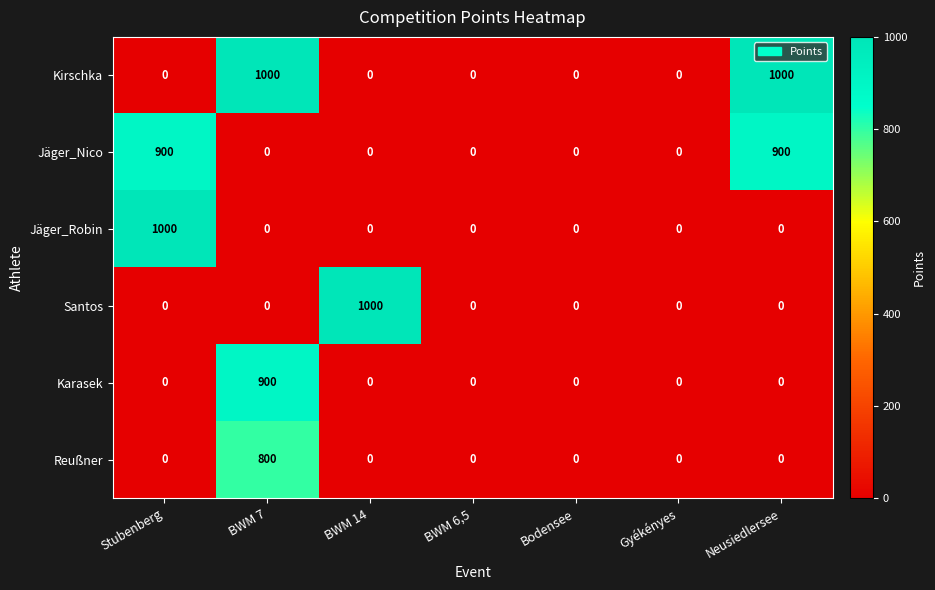

At which category is the sum across all series the highest?

BWM 7